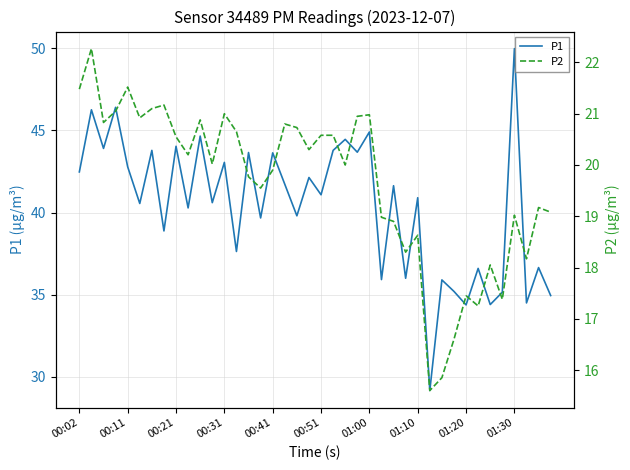

What is the minimum value for P1?

29.2